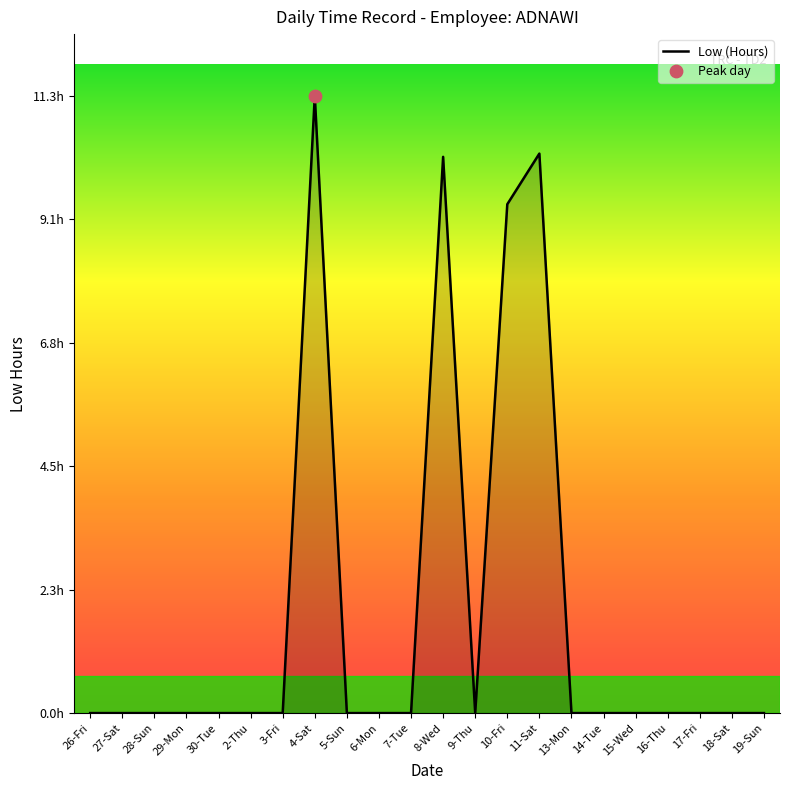

Does the chart have visible grid lines?

No